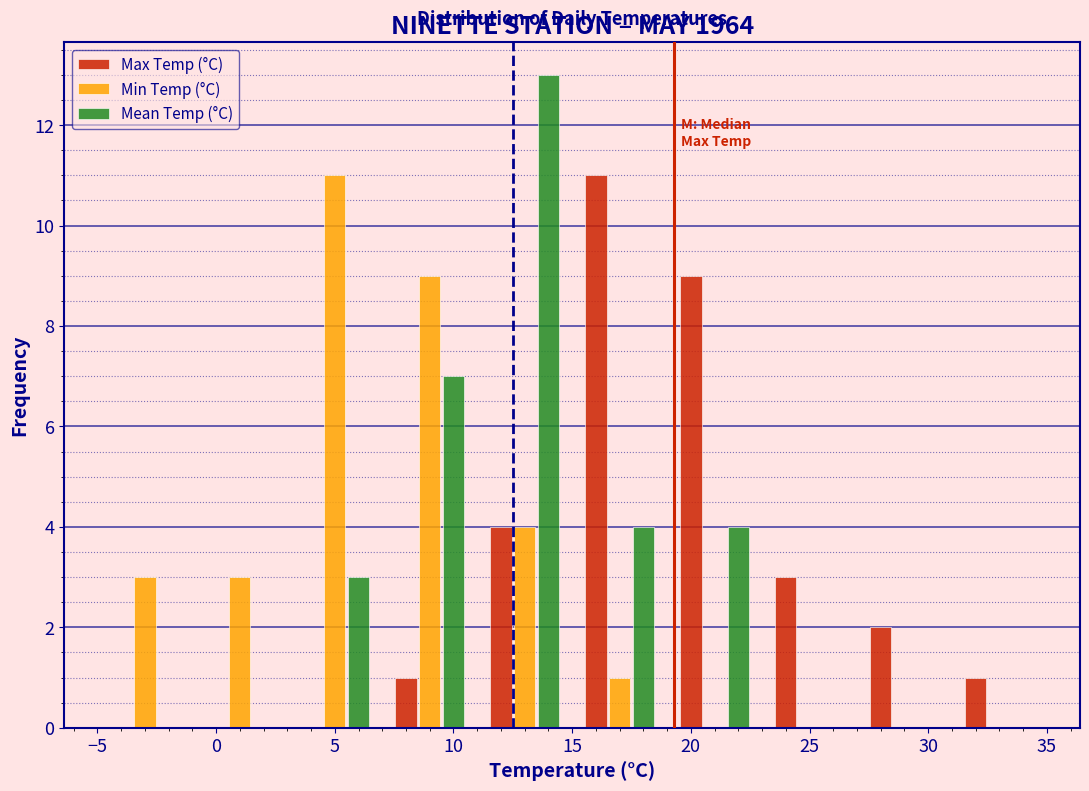

Reading left to right, transcribe this chart: for each range on the x-axis, give the height of each series' bar. The values are not printed on the chart, so give them approximately, as read against the axis.

-5 to -1: Max Temp (°C)=0	Min Temp (°C)=3	Mean Temp (°C)=0
-1 to 3: Max Temp (°C)=0	Min Temp (°C)=3	Mean Temp (°C)=0
3 to 7: Max Temp (°C)=0	Min Temp (°C)=11	Mean Temp (°C)=3
7 to 11: Max Temp (°C)=1	Min Temp (°C)=9	Mean Temp (°C)=7
11 to 15: Max Temp (°C)=4	Min Temp (°C)=4	Mean Temp (°C)=13
15 to 19: Max Temp (°C)=11	Min Temp (°C)=1	Mean Temp (°C)=4
19 to 23: Max Temp (°C)=9	Min Temp (°C)=0	Mean Temp (°C)=4
23 to 27: Max Temp (°C)=3	Min Temp (°C)=0	Mean Temp (°C)=0
27 to 31: Max Temp (°C)=2	Min Temp (°C)=0	Mean Temp (°C)=0
31 to 35: Max Temp (°C)=1	Min Temp (°C)=0	Mean Temp (°C)=0